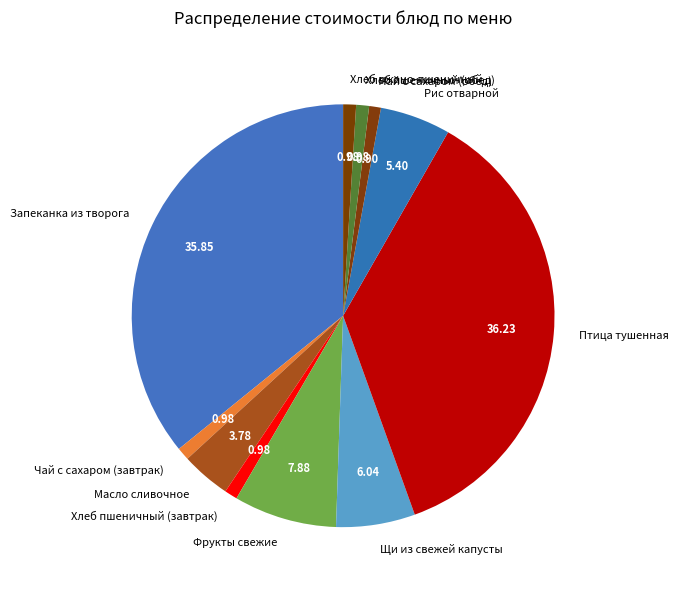

Does Рис отварной represent more than half of the total?

No